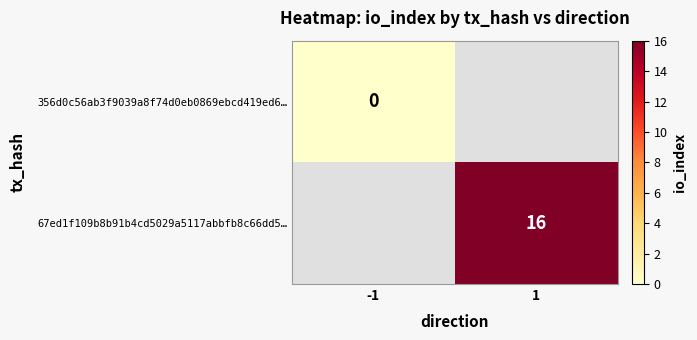

How many values in 67ed1f109b8b91b4cd5029a5117abbfb8c66dd5… are above zero?

1